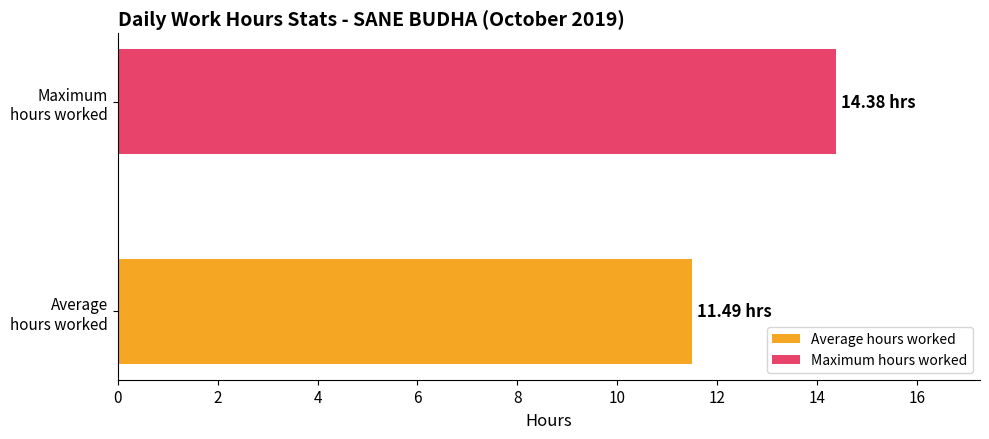

What is the average value?

12.9